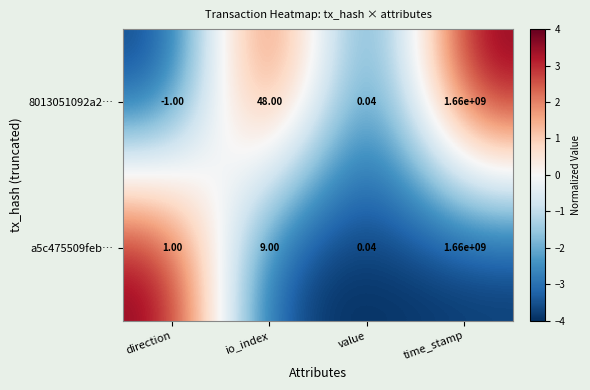

At which category is the sum across all series the highest?

time_stamp